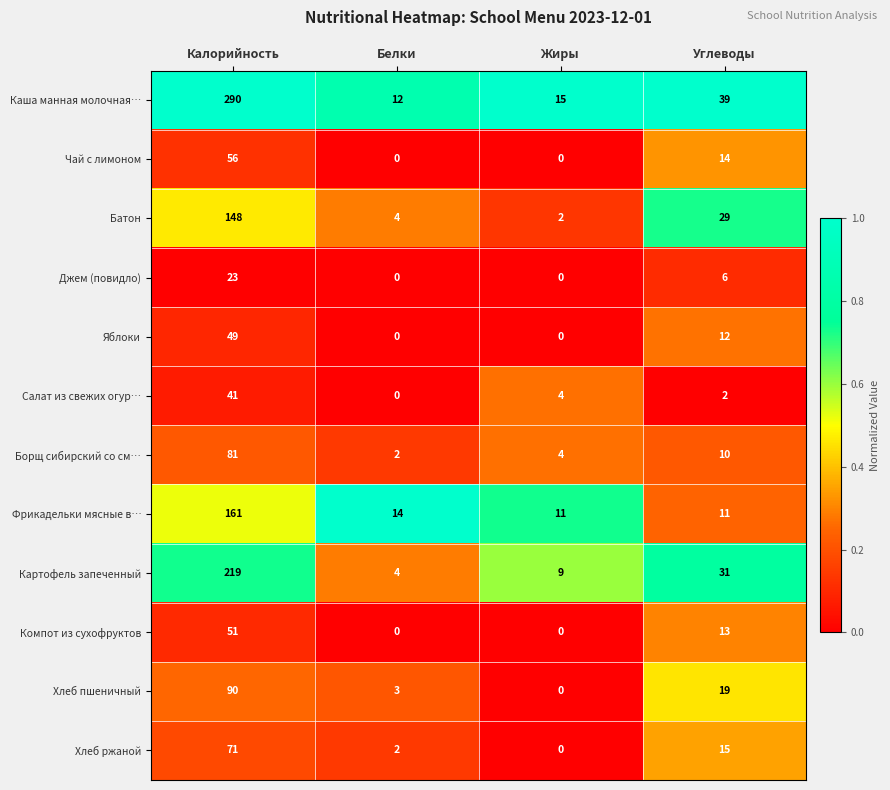

Which series has the largest total across all categories?

Каша манная молочная…